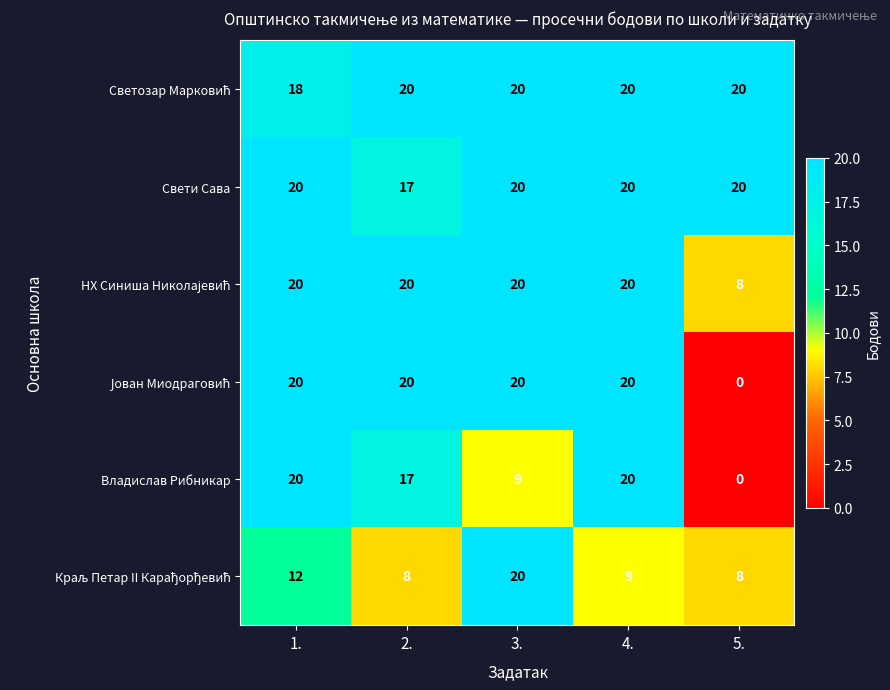

How many categories are shown in the chart?

5